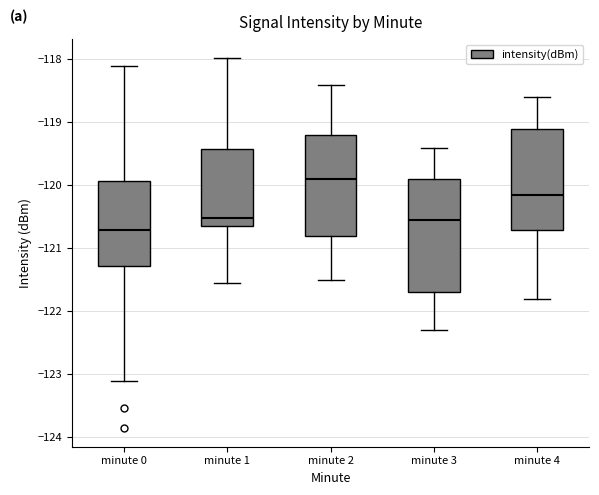

Comparing the boxes themselves (not the whiskers), which one is the tallest?

minute 3